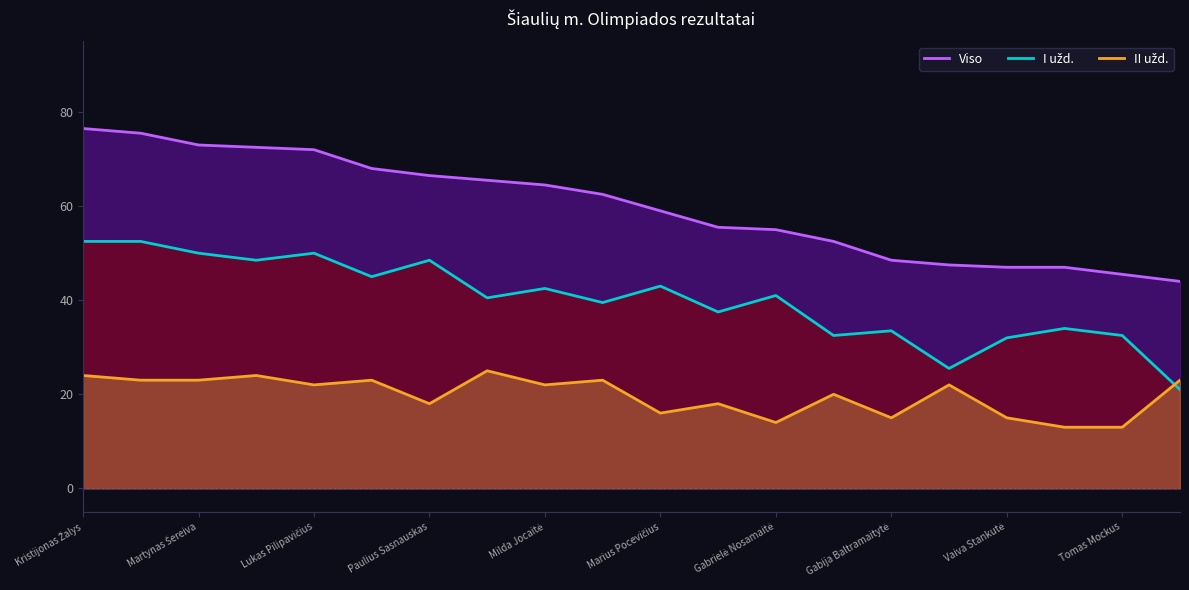

At which label is I užd. closest to 36?

11